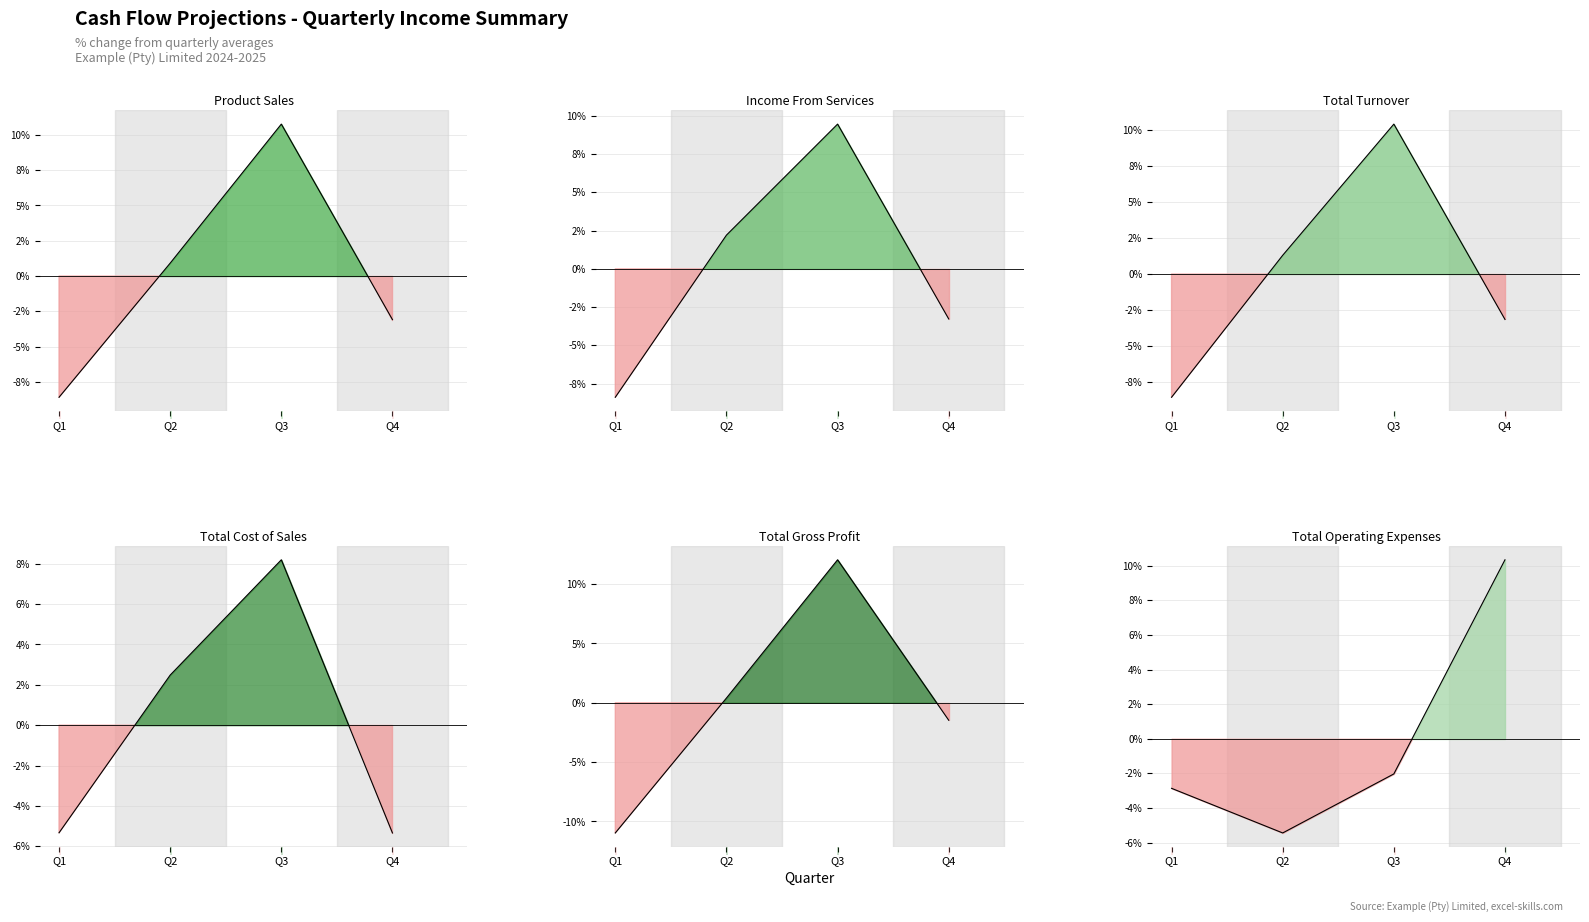

Where is the first local maximum for Product Sales?

Q3